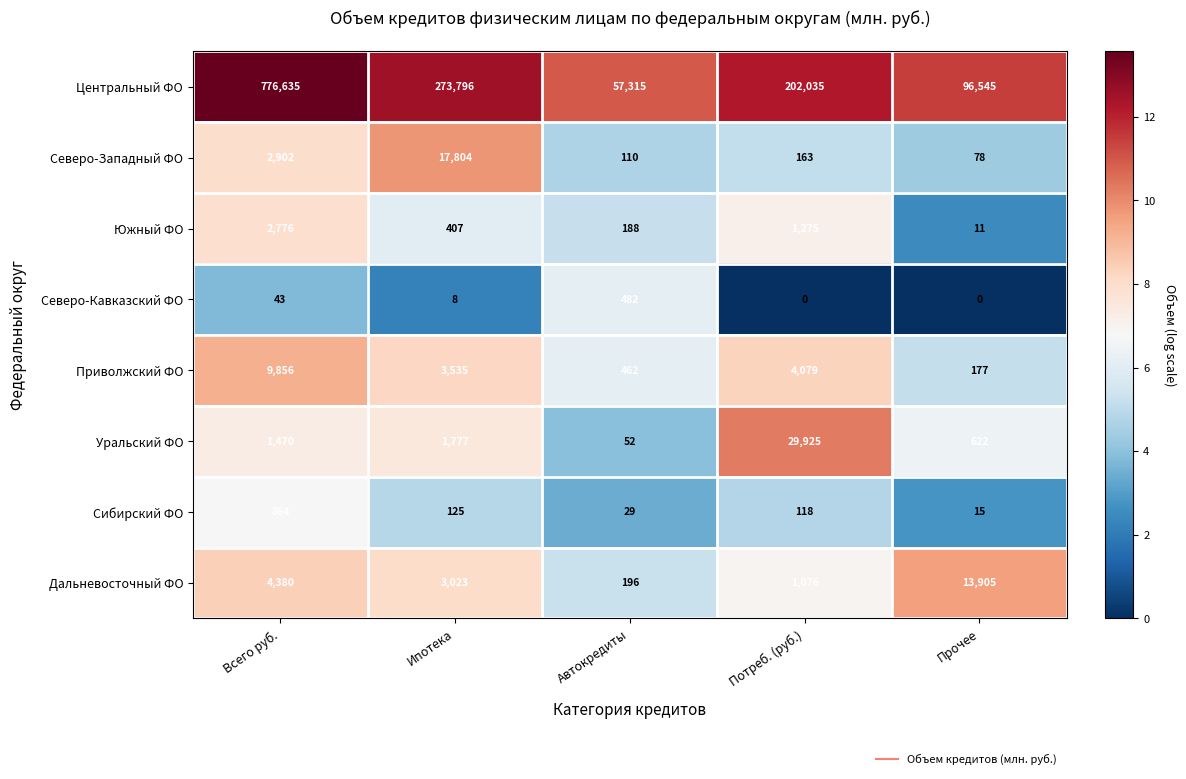

What is the difference between the second highest and second lowest values in the Южный ФО series?

1087